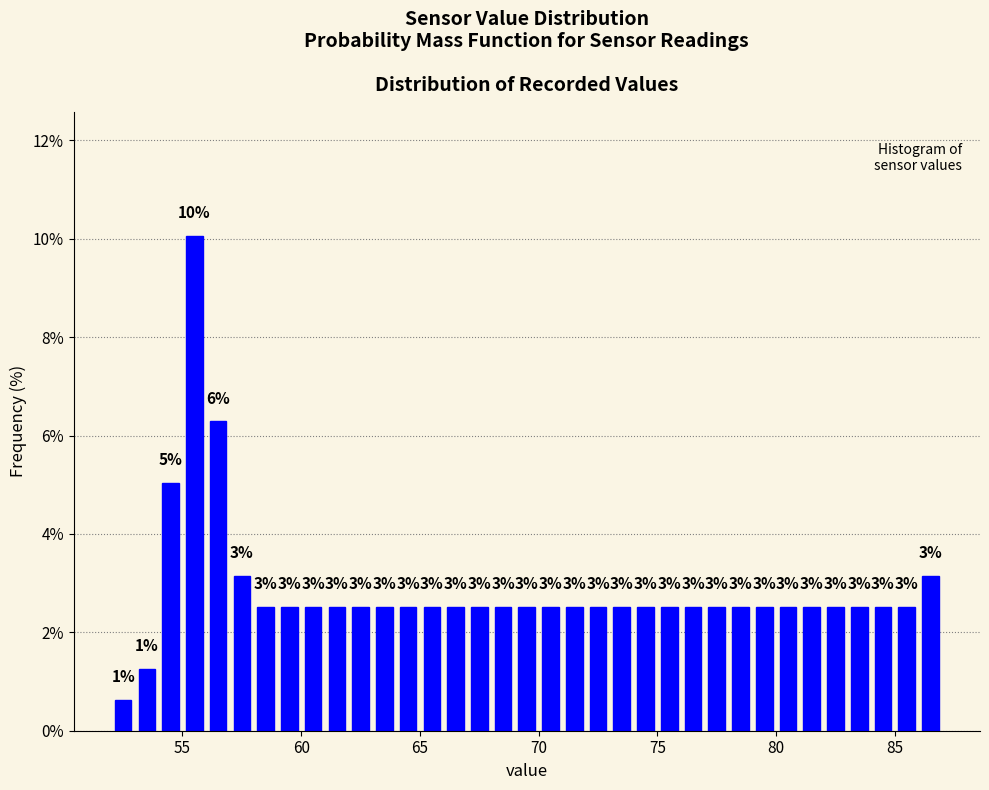

Read against the x-axis, roughly where is the centre of the tallest bar?

55.5